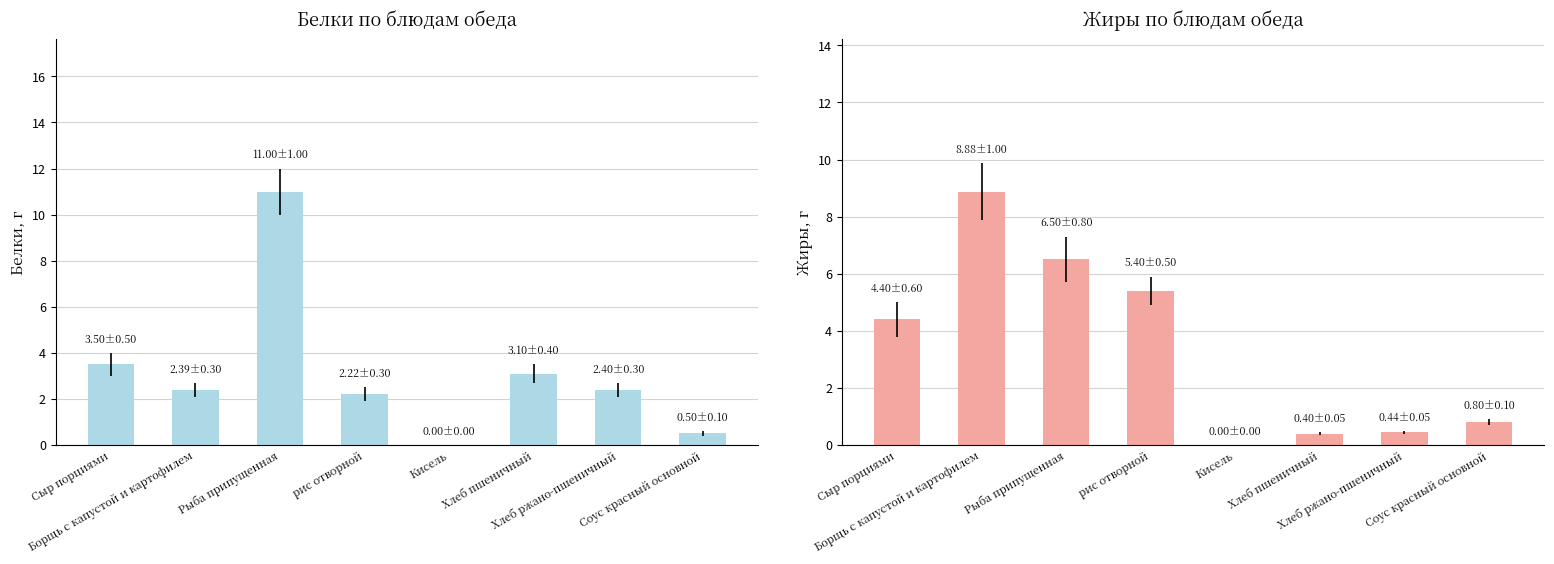

At which label does Белки reach its minimum?

Кисель